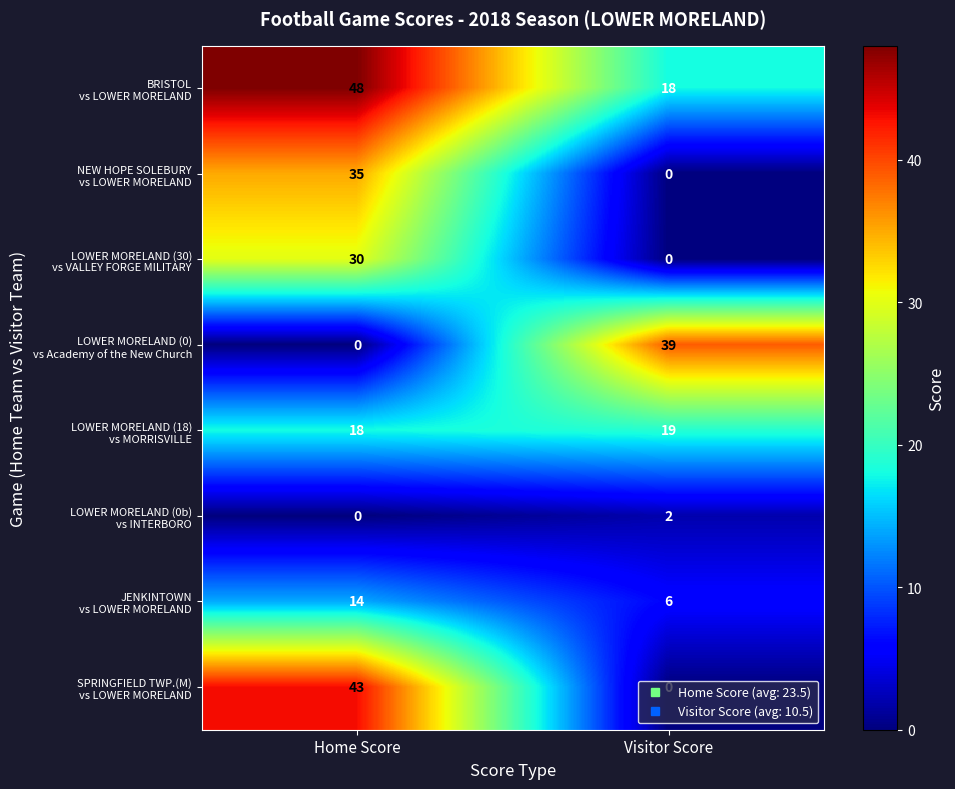

What is the spread (max minus min) of values at Visitor Score?

39